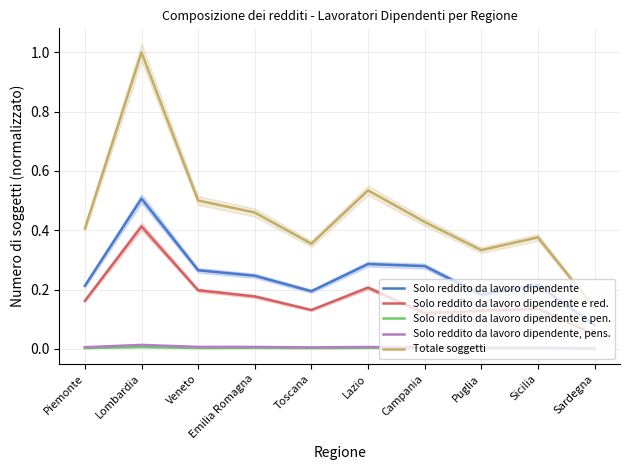

Rank the series by their maximum value, from lowest to highest.

Solo reddito da lavoro dipendente e pen., Solo reddito da lavoro dipendente, pens., Solo reddito da lavoro dipendente e red., Solo reddito da lavoro dipendente, Totale soggetti